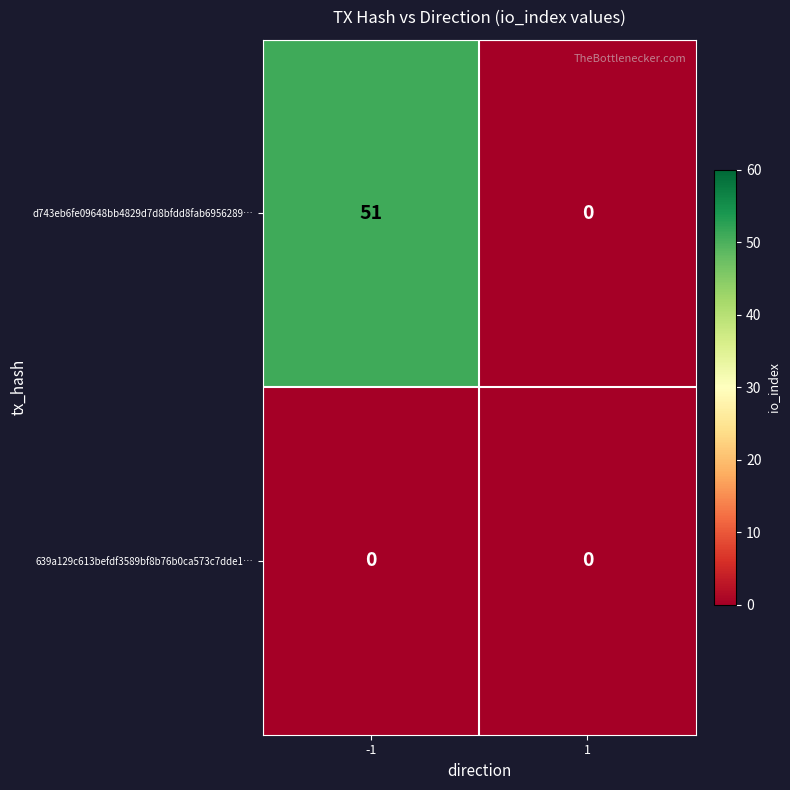

Reading left to right, extract all data points from this chart.

d743eb6fe09648bb4829d7d8bfdd8fab6956289…: -1=51	1=0
639a129c613befdf3589bf8b76b0ca573c7dde1…: -1=0	1=0